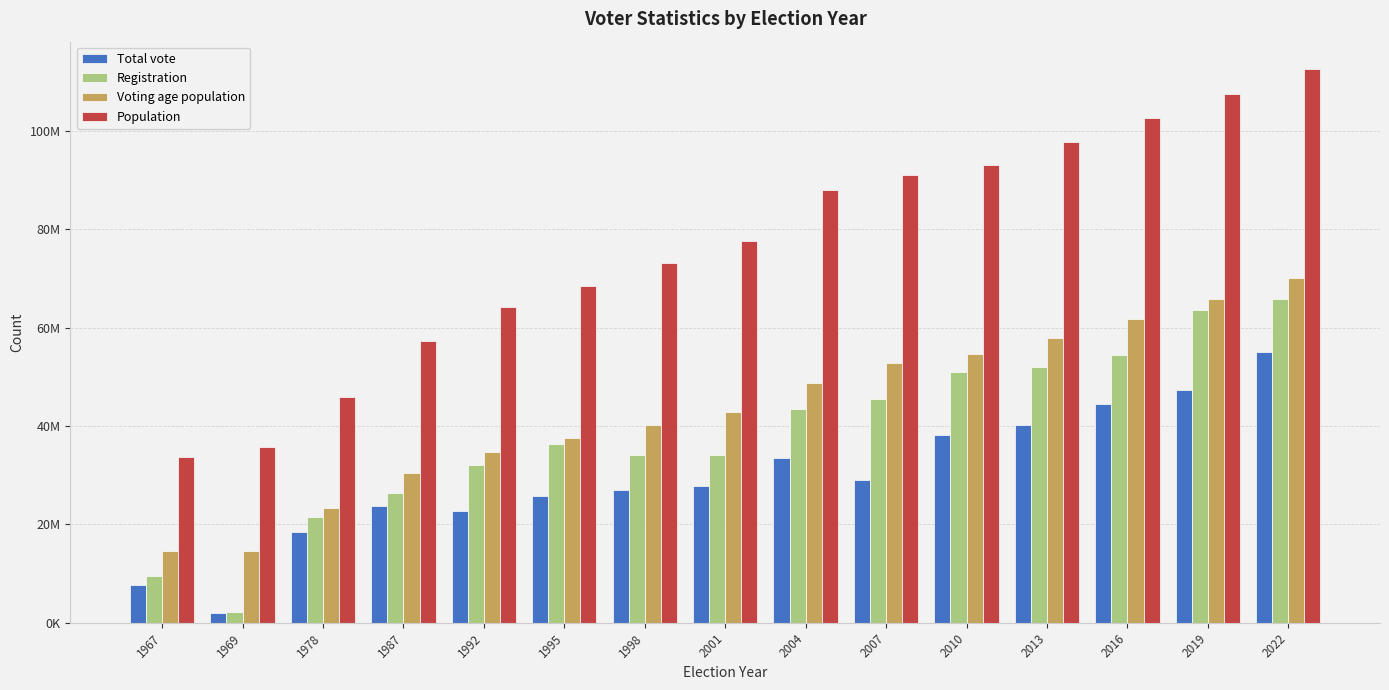

At which category is the sum across all series the highest?

2022